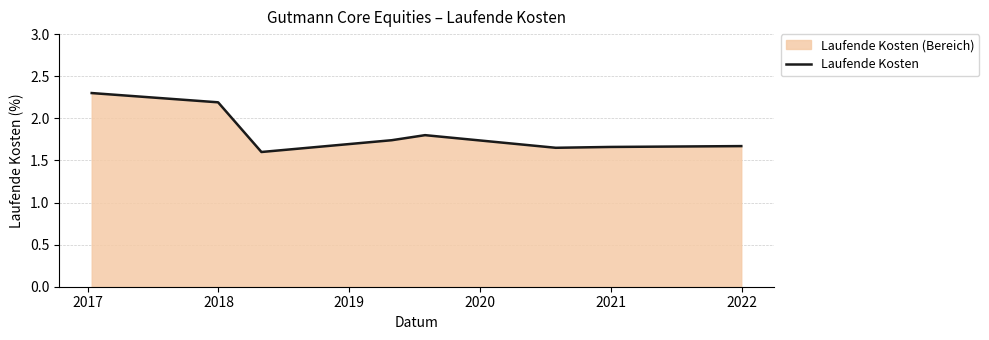

What is the value of the 6th point from the left?

1.6